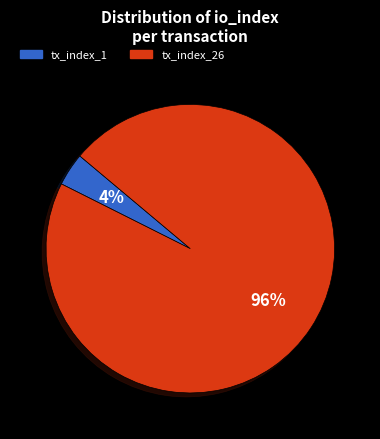

How many slices are in this pie chart?

2